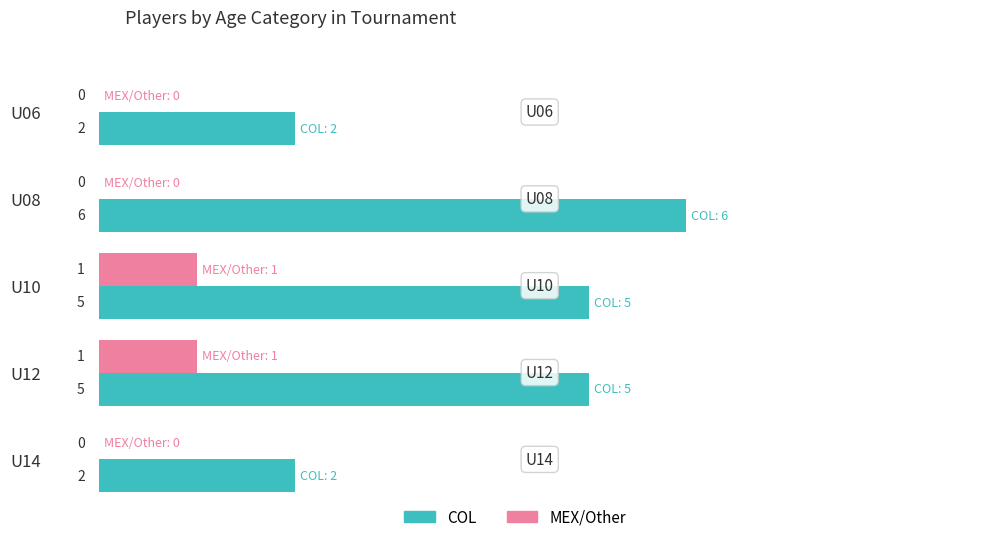

Which series changed the most between U12 and U14?

COL